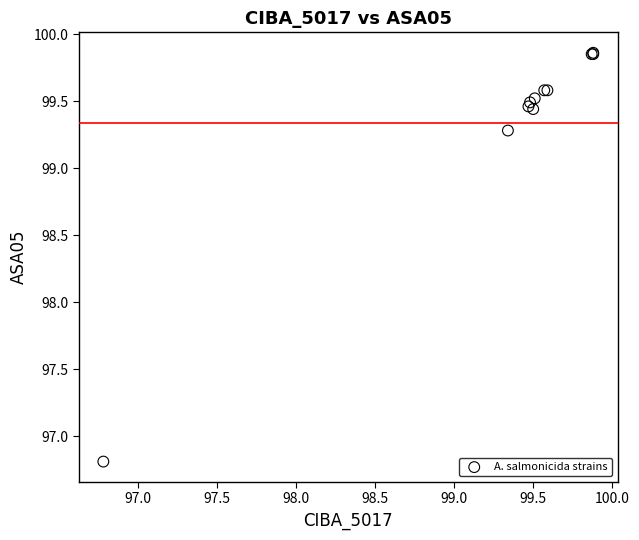

What Y value in the scatter plot is closest to 98?

96.8